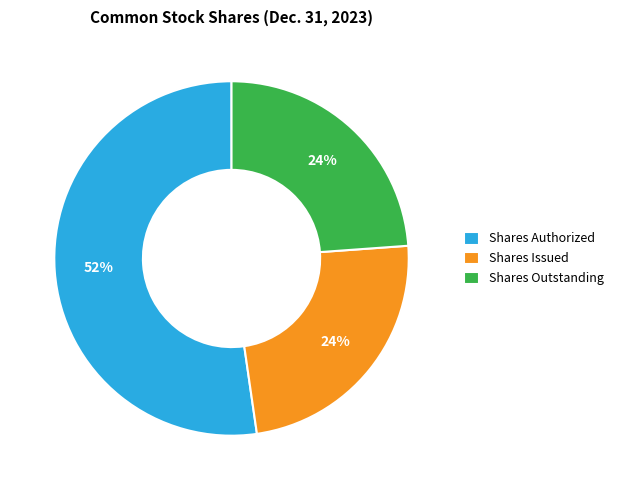

The Shares Issued slice represents 33% of the pie. True or false?

False